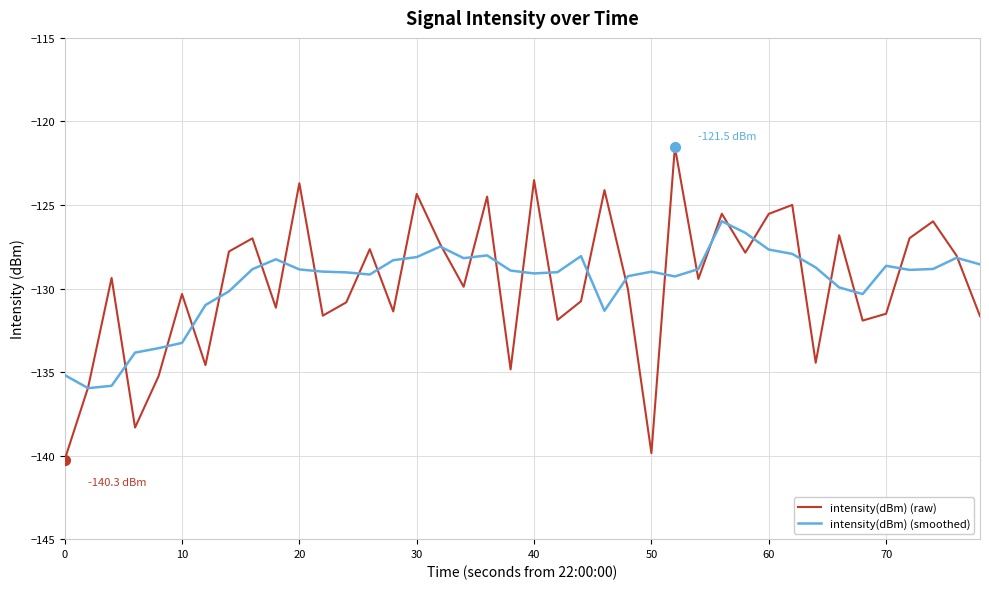

Does the chart have visible grid lines?

Yes